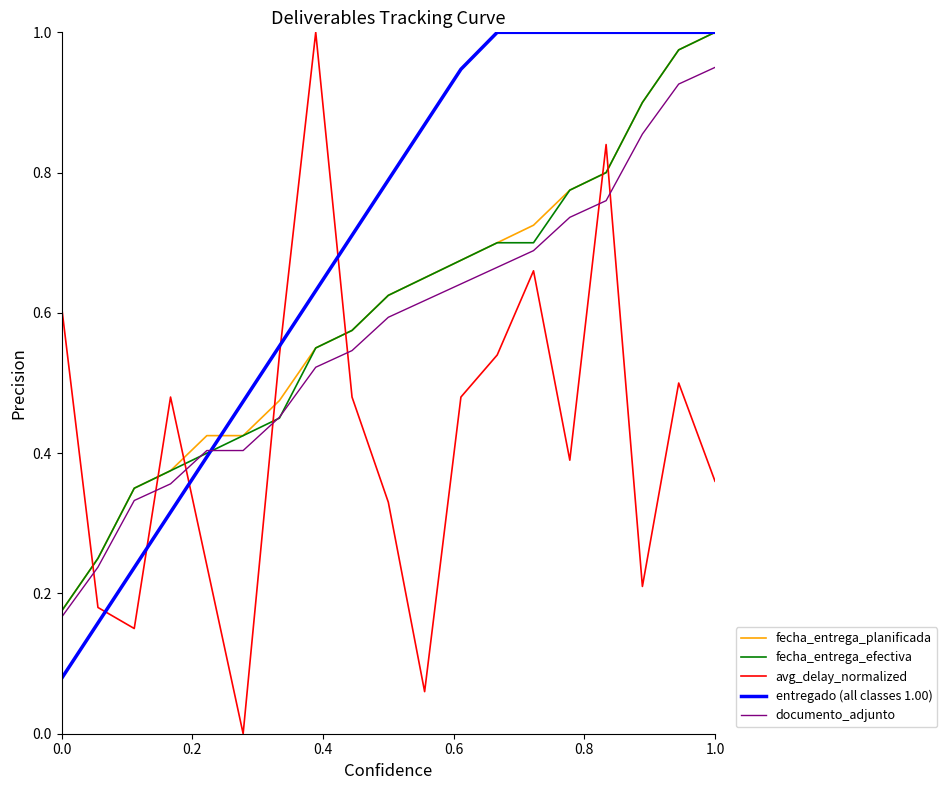

Which series ends up on top after the final intersection of entregado (all classes 1.00) and avg_delay_normalized?

entregado (all classes 1.00)